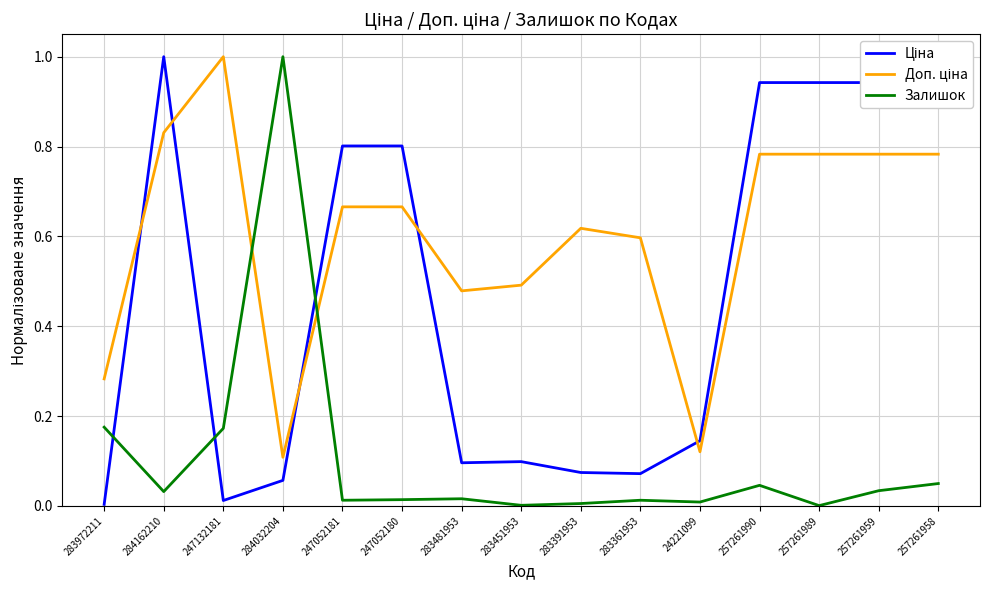

The value of Залишок at 247132181 is 0.3. True or false?

False